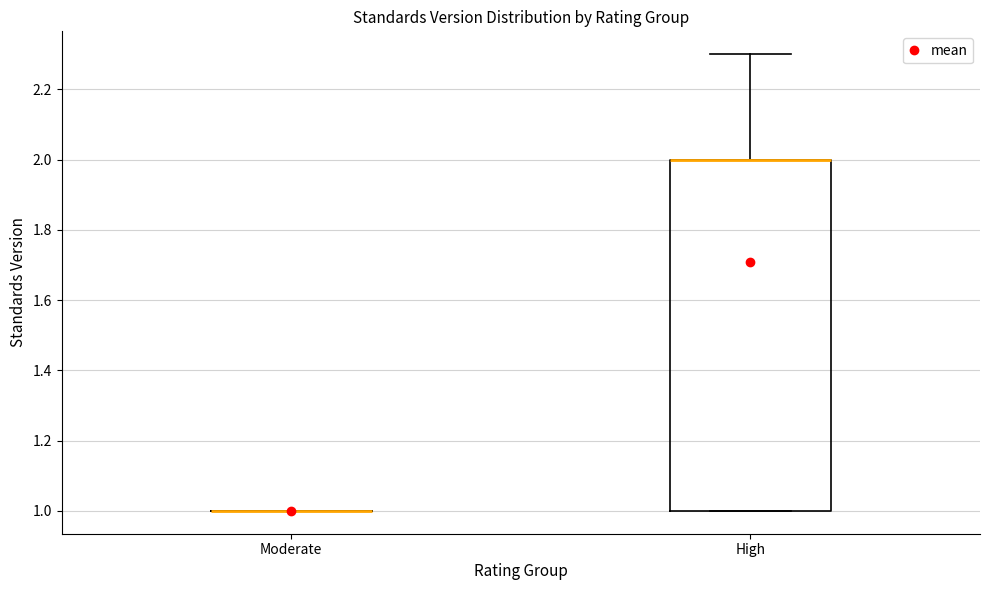

Reading left to right, read every box against the y-axis: the position of its median line, the range the box covers, and the ends of its whiskers. The values are not printed on the chart, so give them approximately, as read against the axis.

Moderate: box collapsed to a line at 1.0, whiskers 1.0 to 1.0
High: median 2.0 (drawn on the box's upper edge), box 1.0 to 2.0, whiskers 1.0 to 2.3